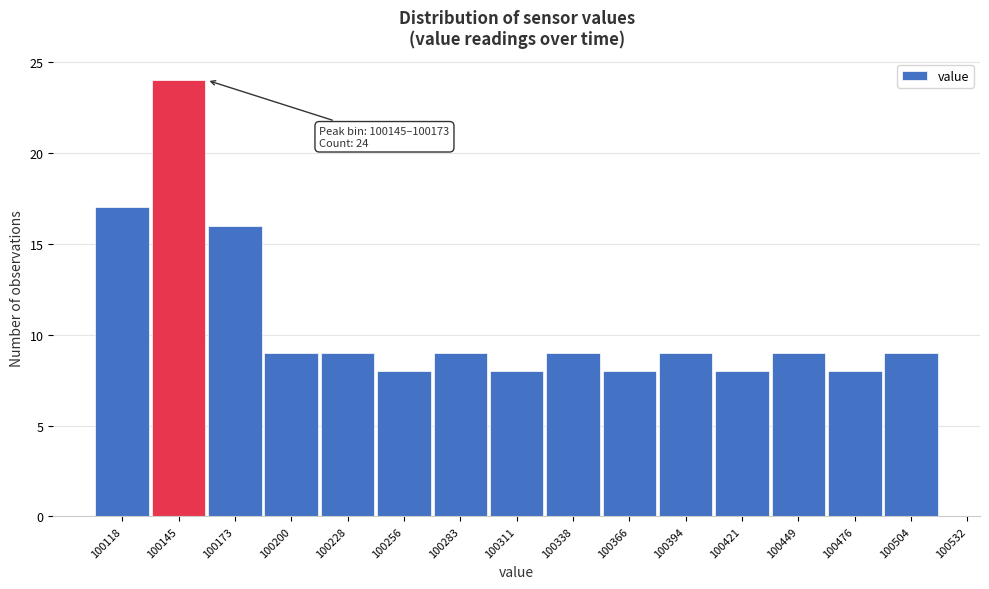

Reading left to right, what are all the values shown in this chart?

100118=17	100145=24	100173=16	100200=9	100228=9	100256=8	100283=9	100311=8	100338=9	100366=8	100394=9	100421=8	100449=9	100476=8	100504=9